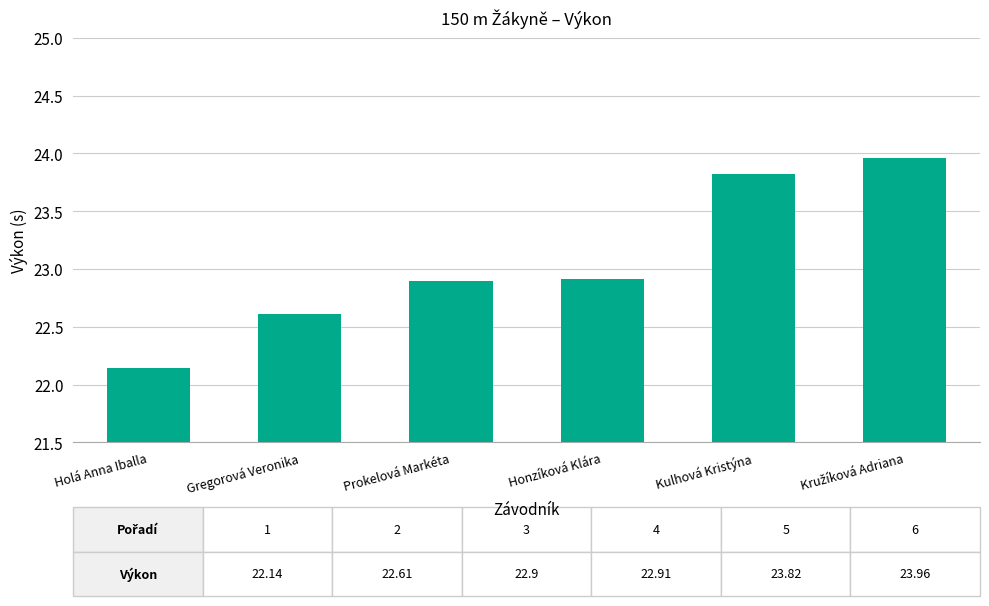

What is the ratio of the value at Prokelová Markéta to the value at Honzíková Klára?

1.0